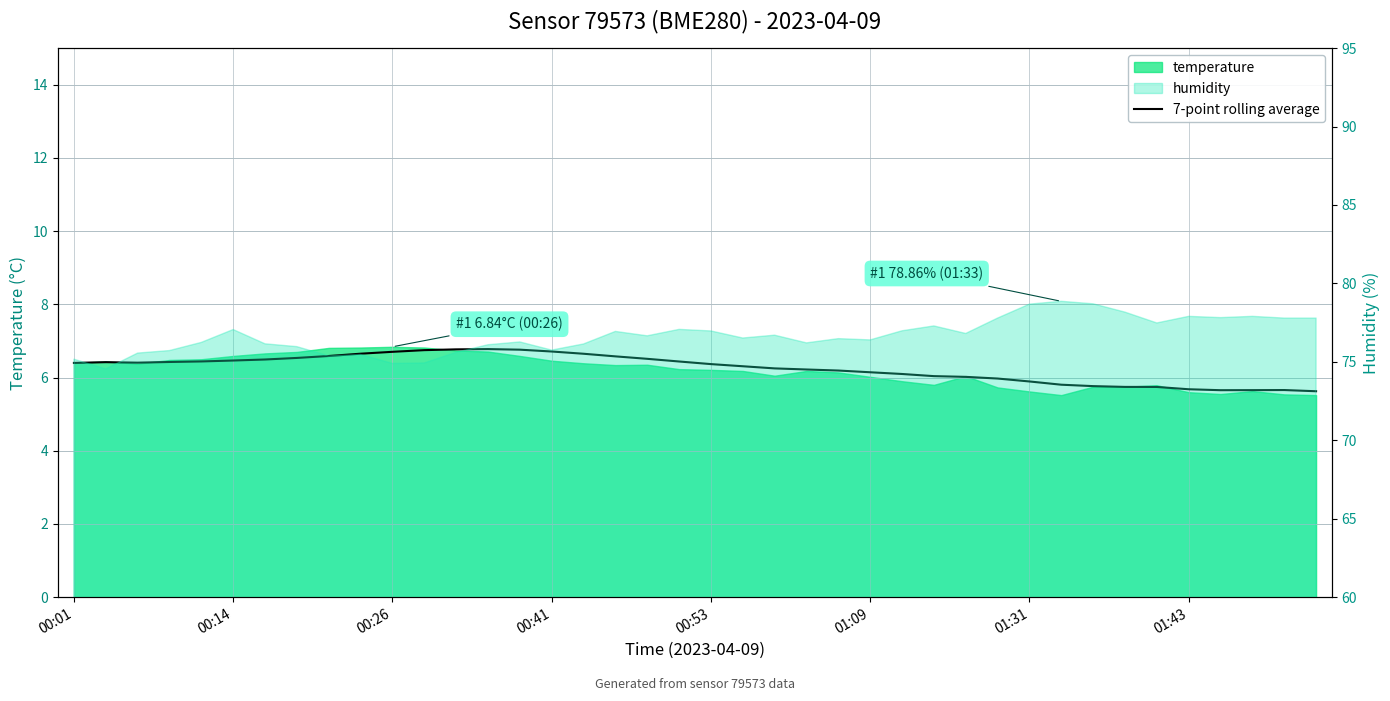

How many data points does each series have?

40